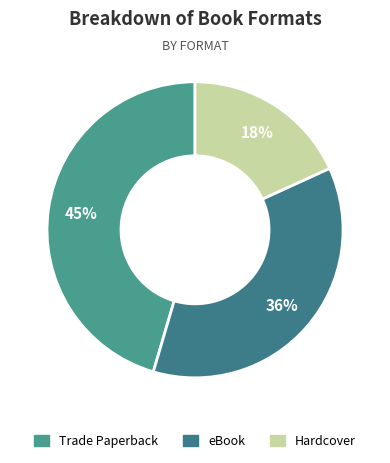

What is the ratio of the value at eBook to the value at Hardcover?

2.0